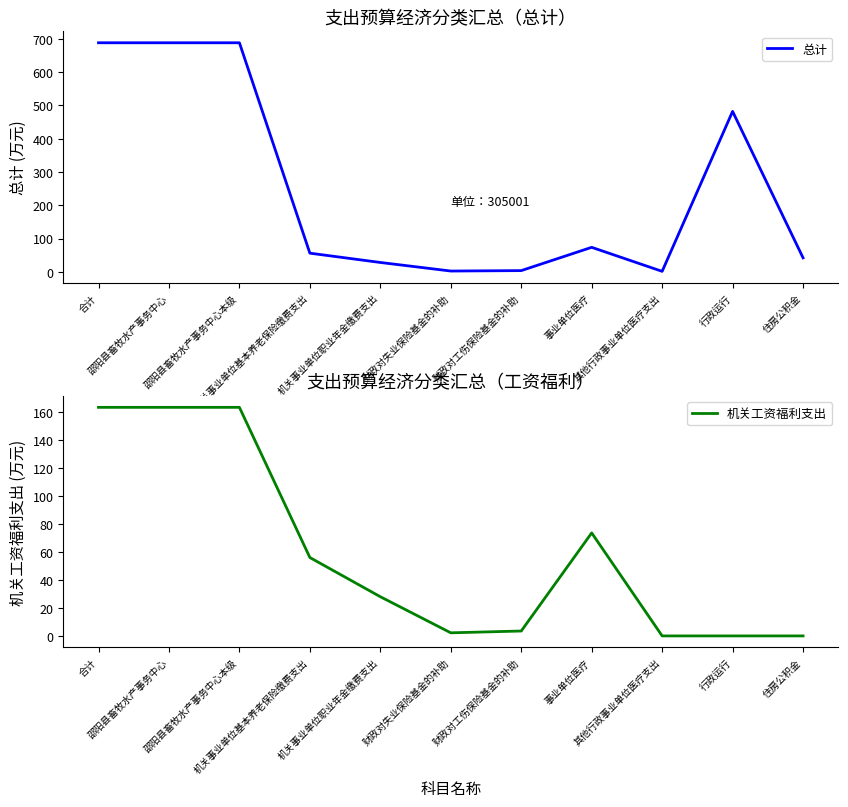

What are all the series names shown in the legend?

总计, 机关工资福利支出